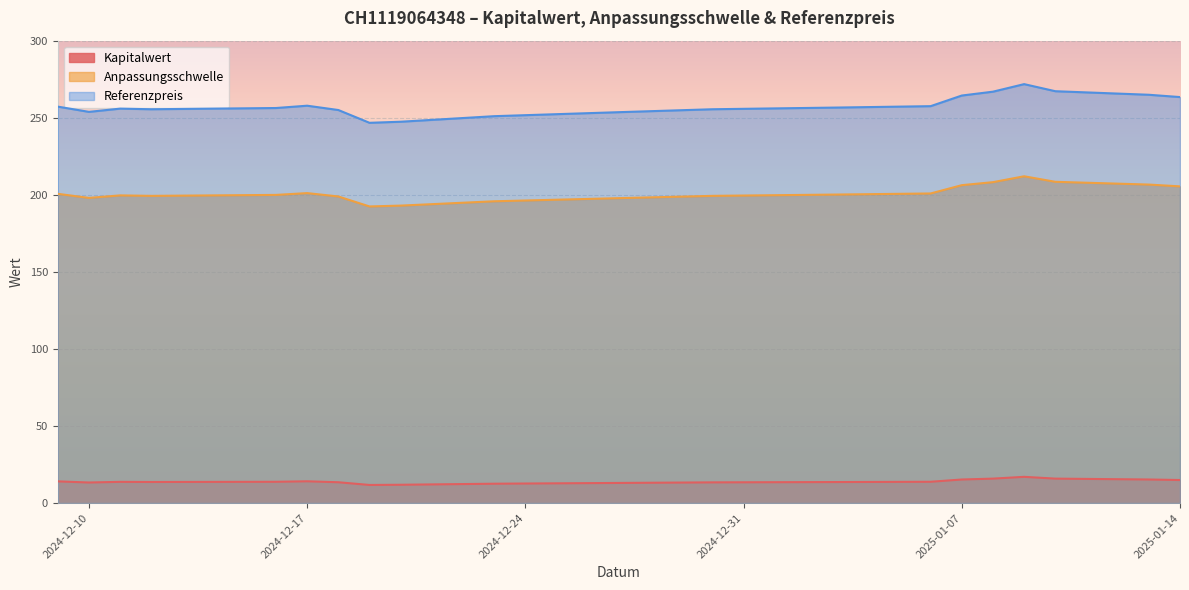

True or false: Referenzpreis and Kapitalwert cross at least once.

False